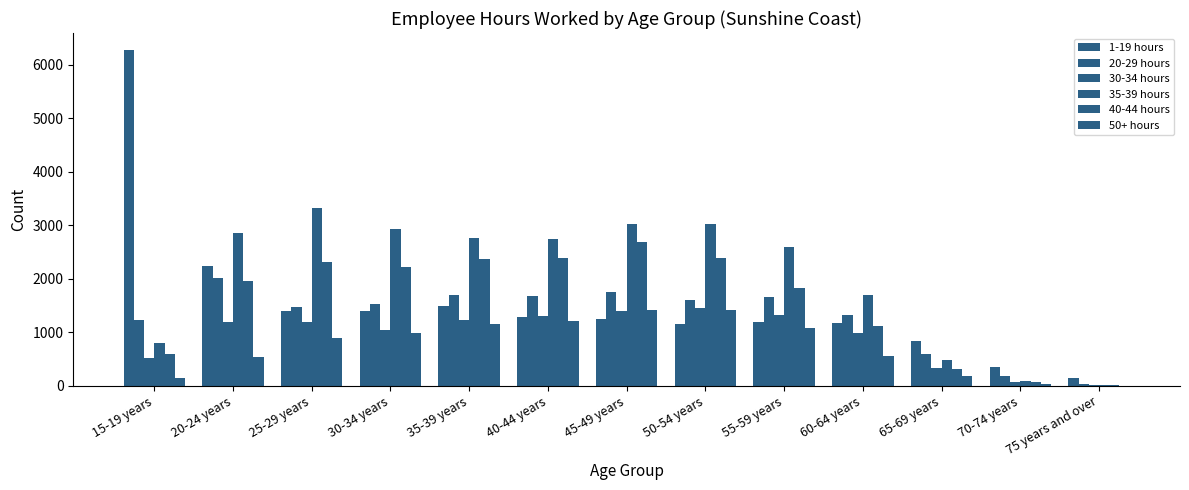

At which category is the sum across all series the highest?

45-49 years